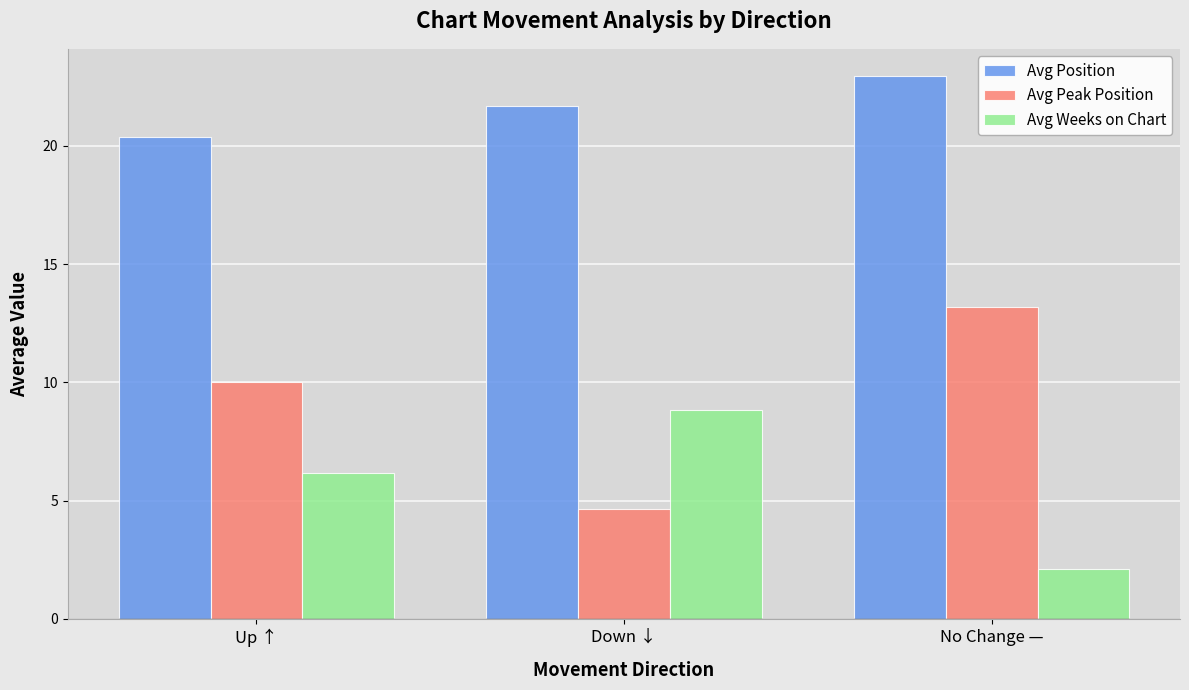

How many groups of bars are there?

3